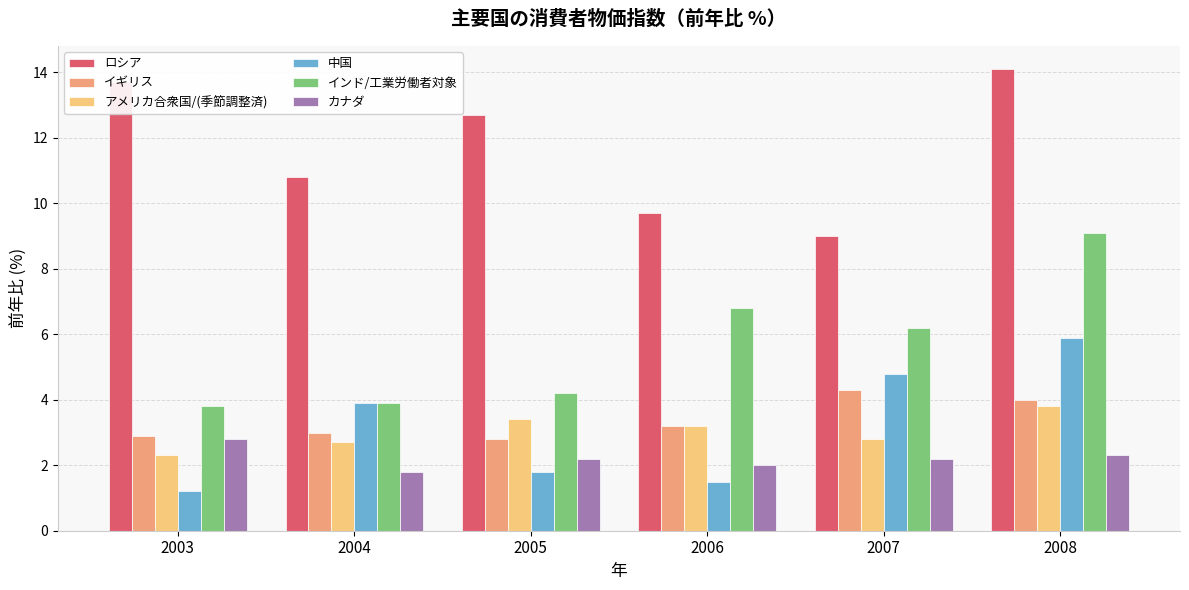

The カナダ series shows 3.3 at 2008. True or false?

False